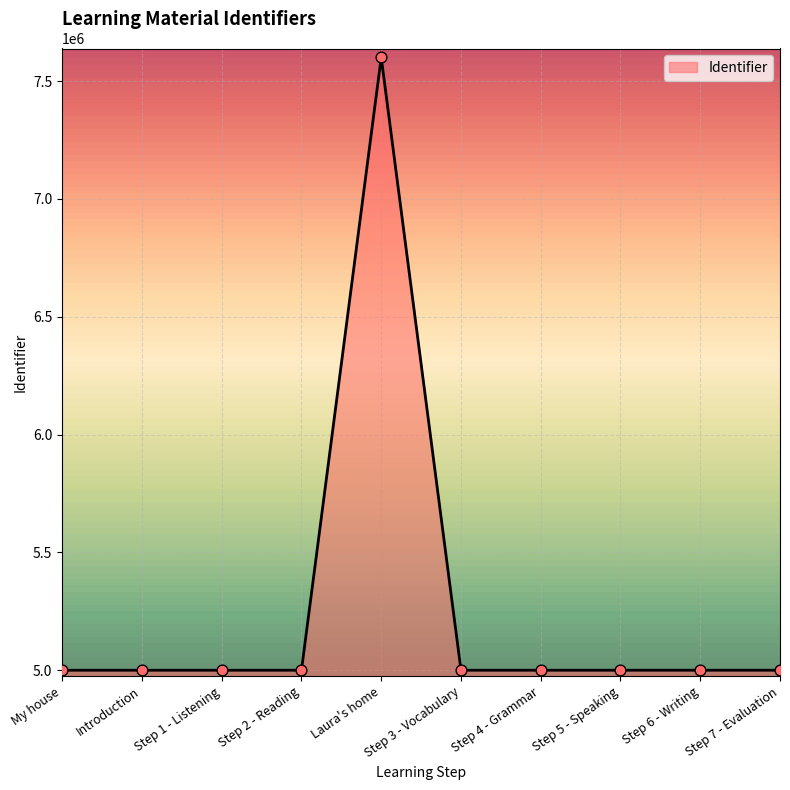

What is the ratio of the value at Laura's home to the value at Introduction?

1.5